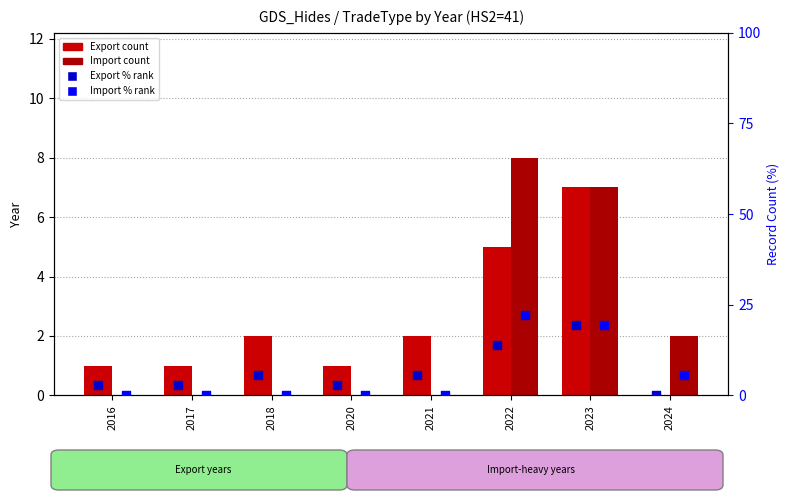

Which series reaches the minimum Y coordinate?

Export